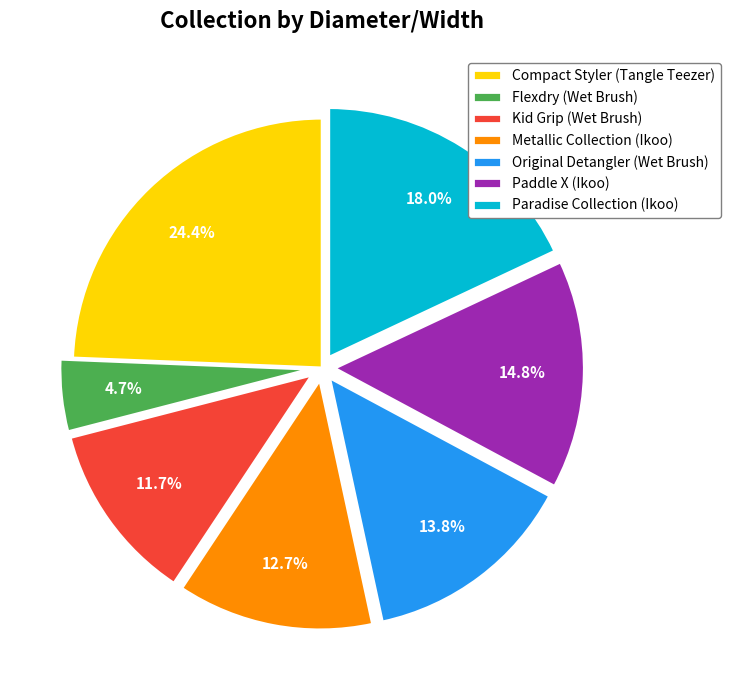

Is it true that Kid Grip (Wet Brush) is 1% of the pie?

False